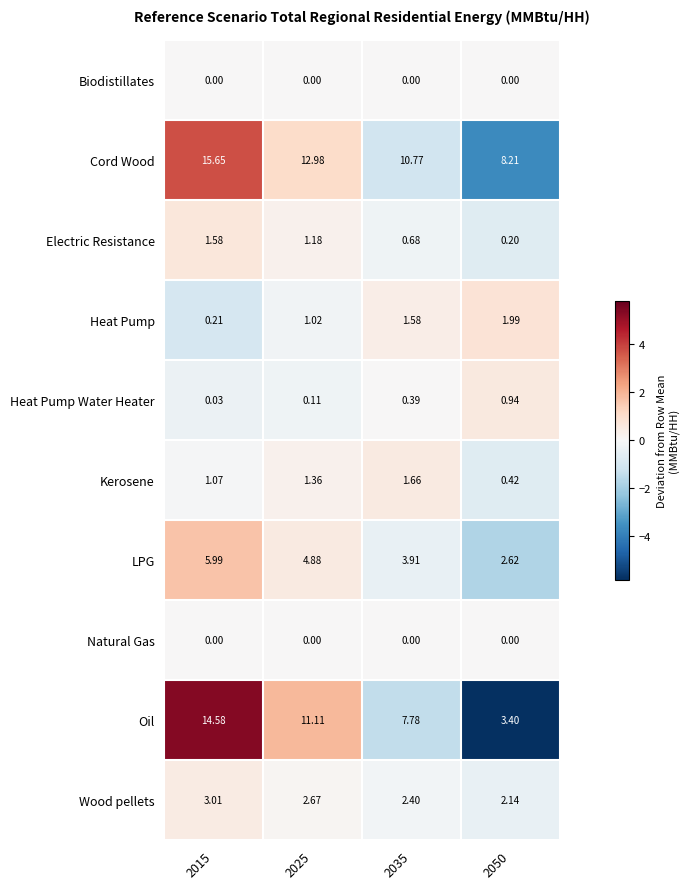

Which series changed the most between 2015 and 2050?

Oil